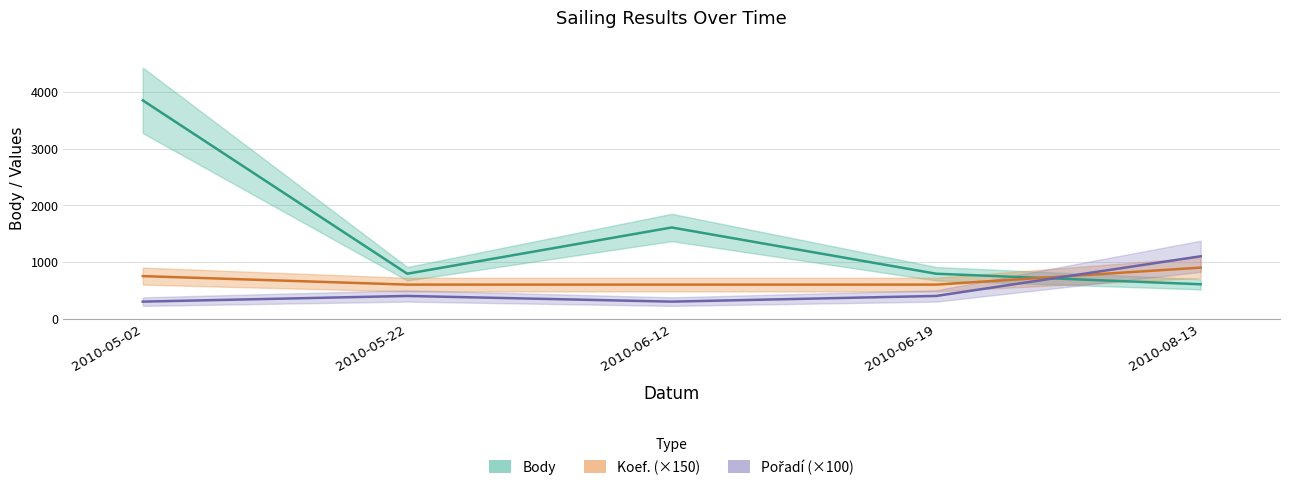

Reading left to right, transcribe all the data shown in this chart.

Body: 3850	792	1608	792	606
Koef.: 750	600	600	600	900
Pořadí: 300	400	300	400	1100